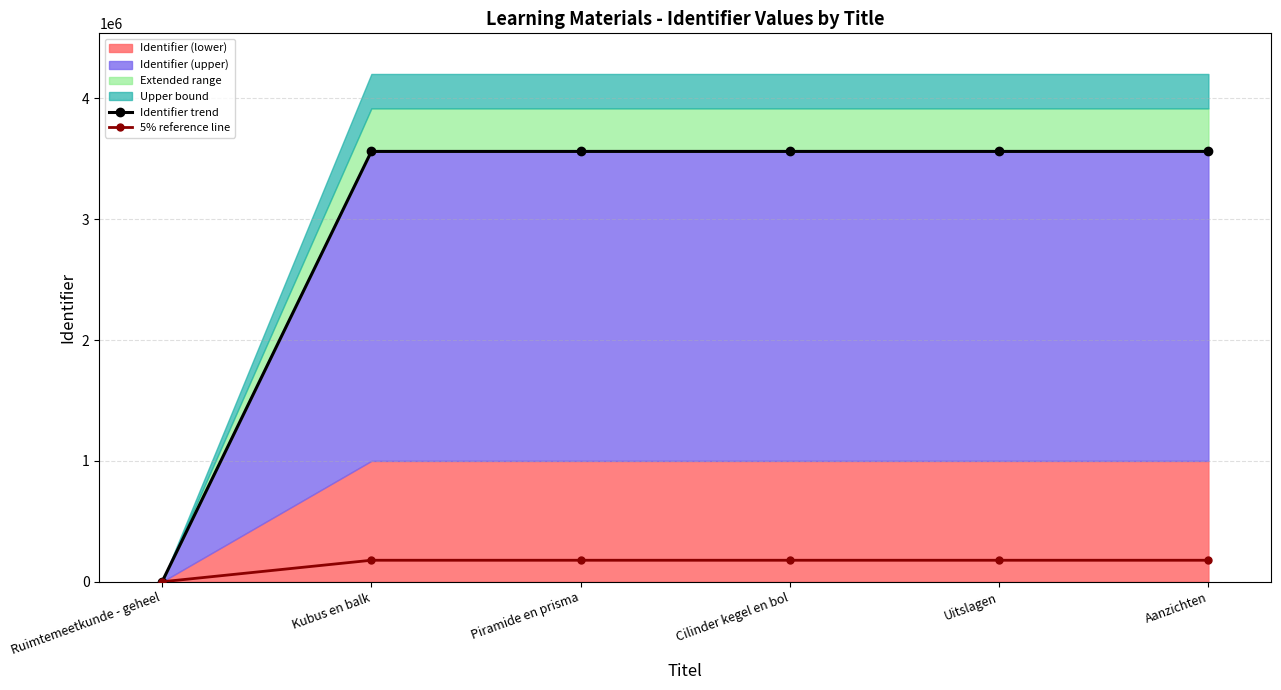

What is the value of the Identifier trend point at the 5th from the left?

3560964.0